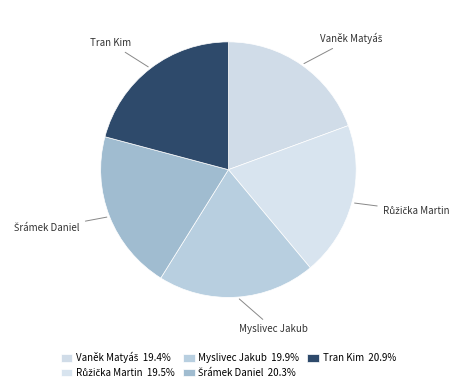

Rank the categories by value from lowest to highest.

Vaněk Matyáš, Růžička Martin, Myslivec Jakub, Šrámek Daniel, Tran Kim